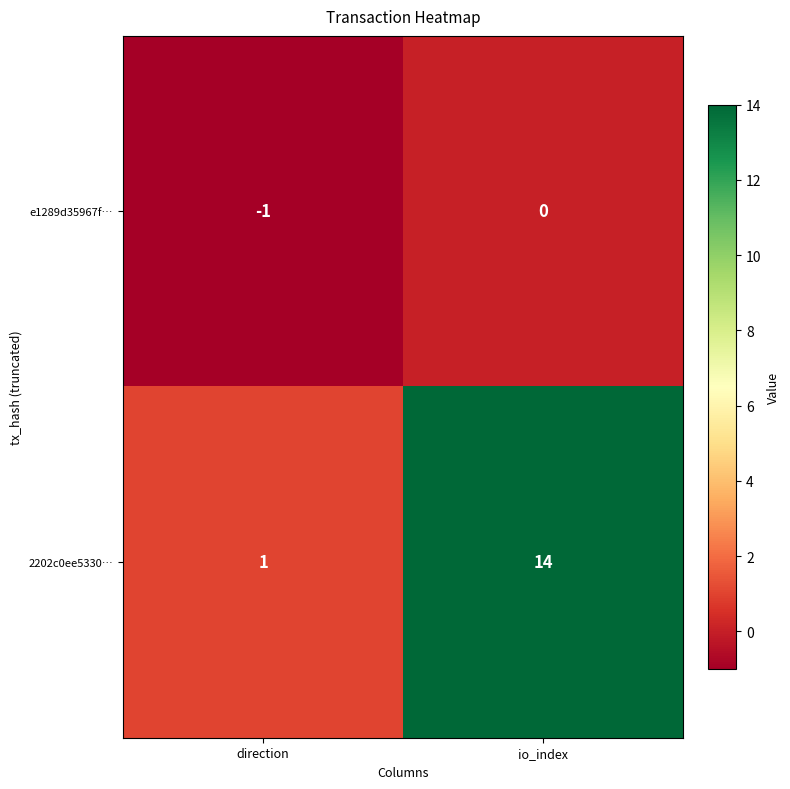

Reading left to right, what are all the values shown in this chart?

e1289d35967f…: direction=-1	io_index=0
2202c0ee5330…: direction=1	io_index=14